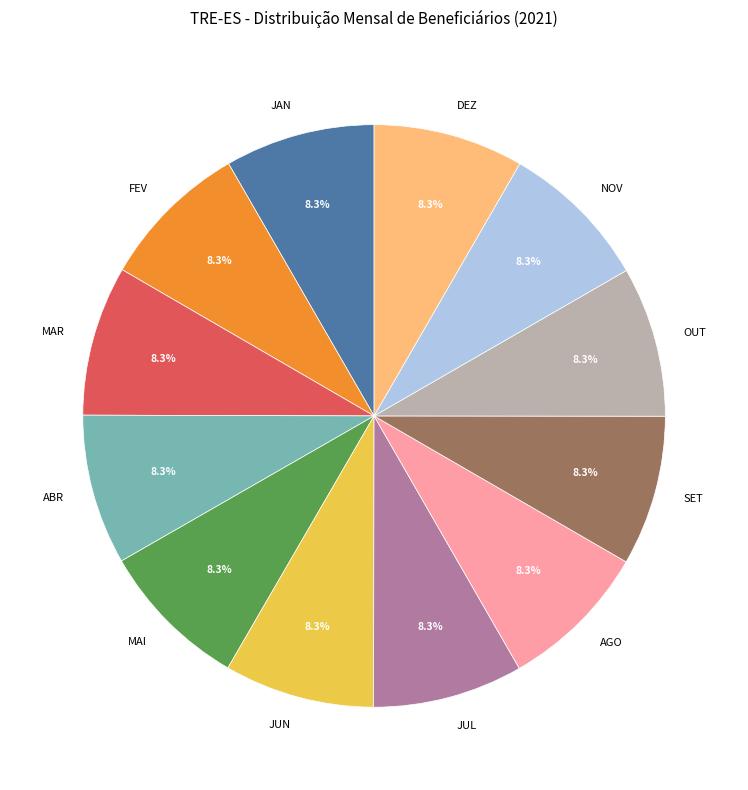

What is the ratio of the value at SET to the value at OUT?

1.0